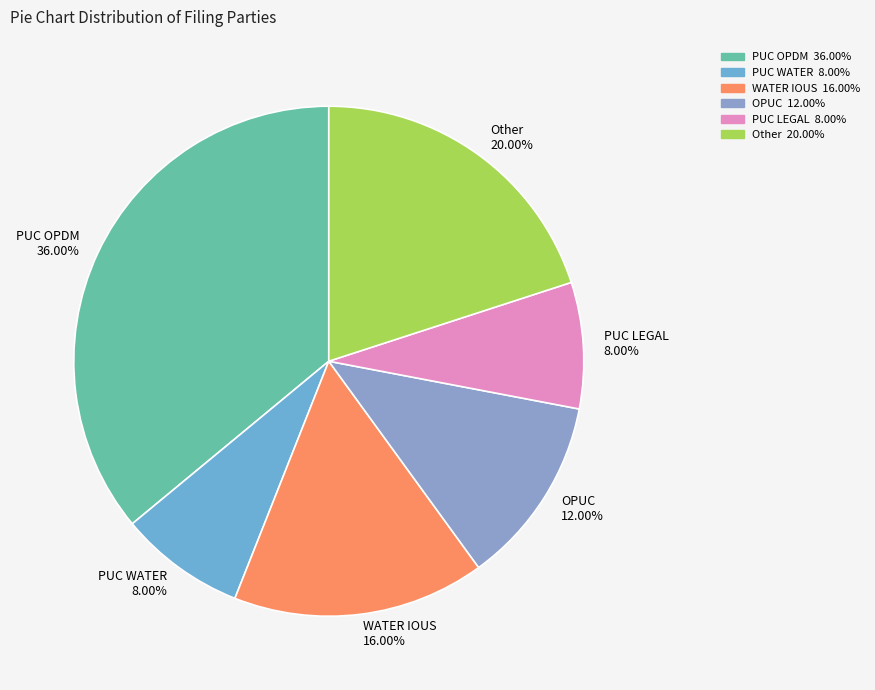

To the nearest percent, what portion does PUC WATER represent?

8%